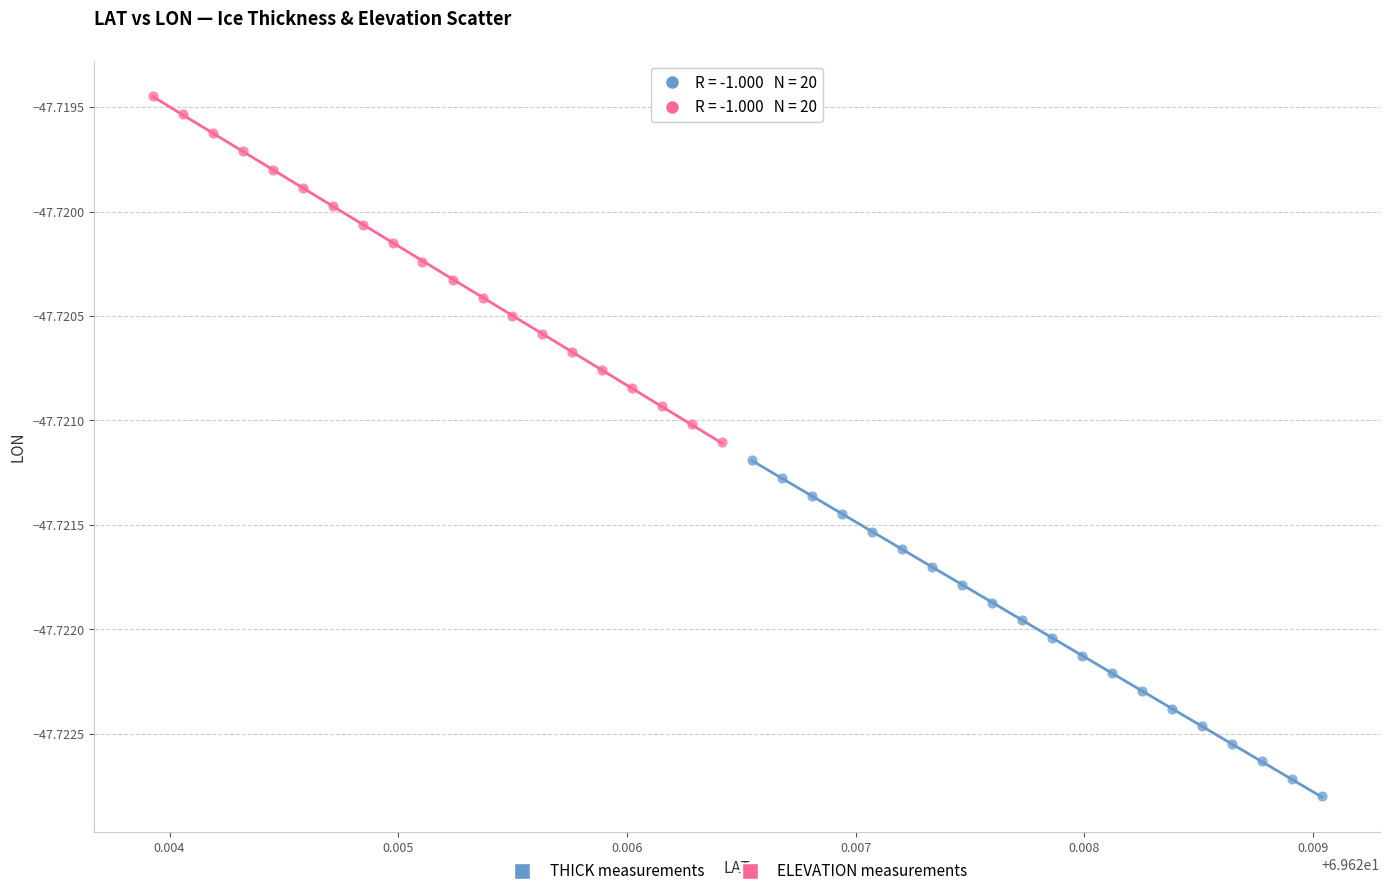

Which series has the largest Y range (max minus min)?

ELEVATION measurements